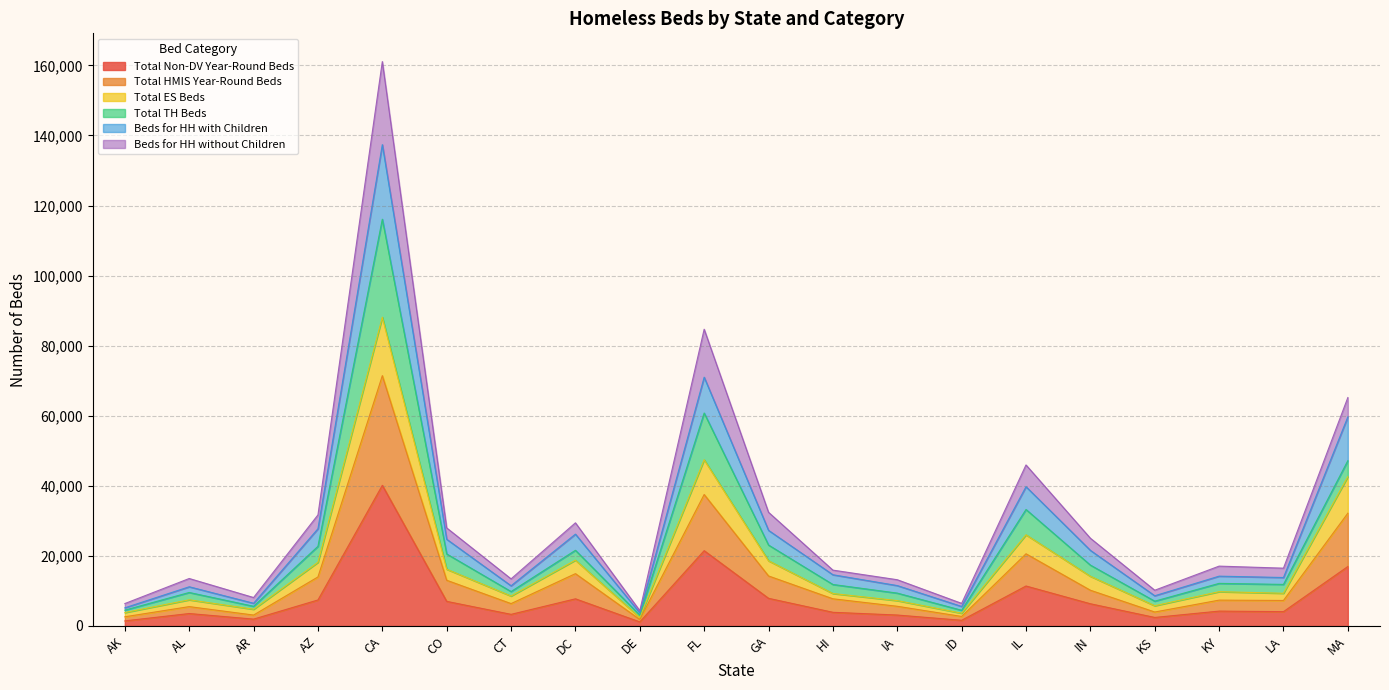

The value of Total HMIS Year-Round Beds at AZ is 7548. True or false?

False